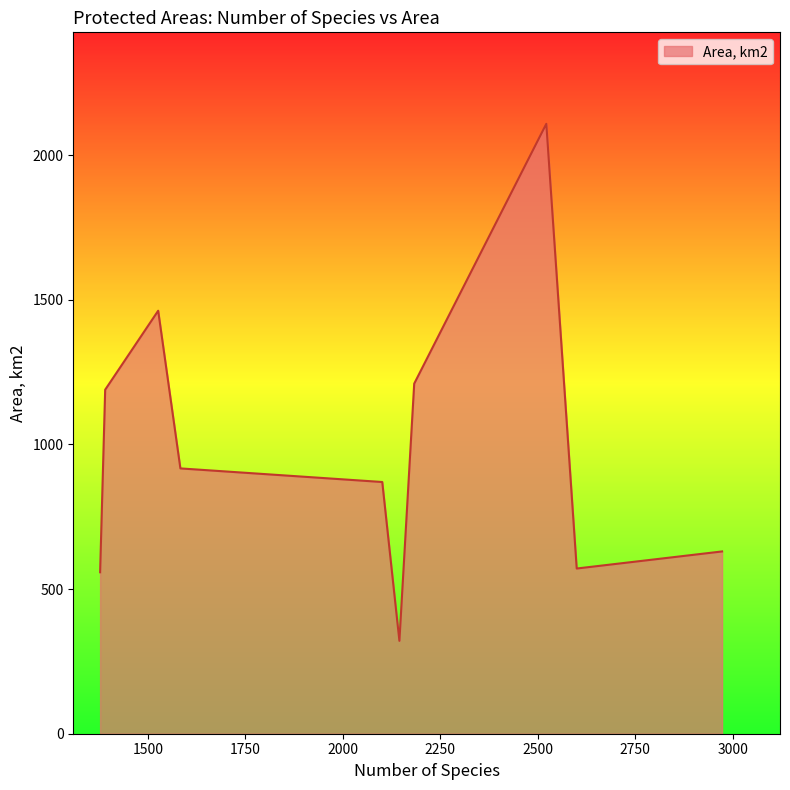

What is the maximum value shown in the chart?

2108